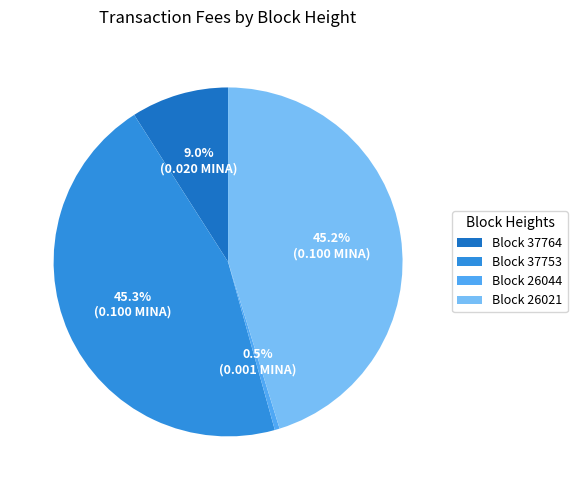

Between Block 37764 and Block 26021, which is larger?

Block 26021